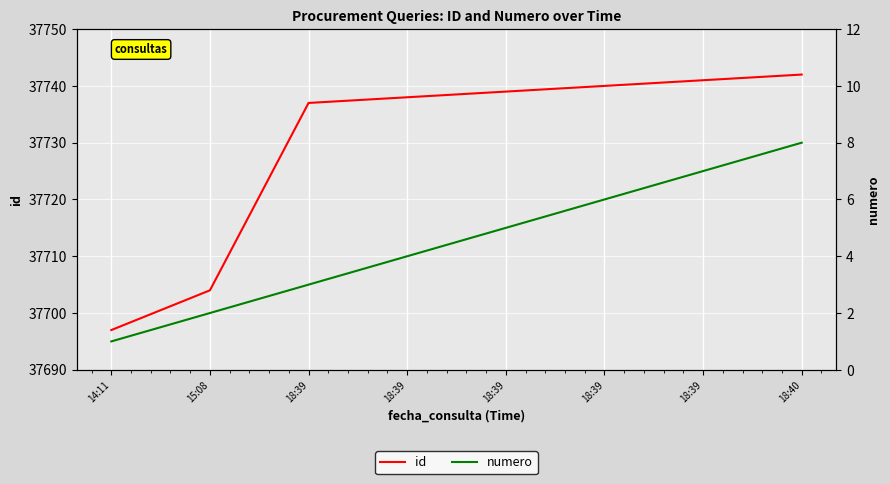

What is the average value of the numero series?

4